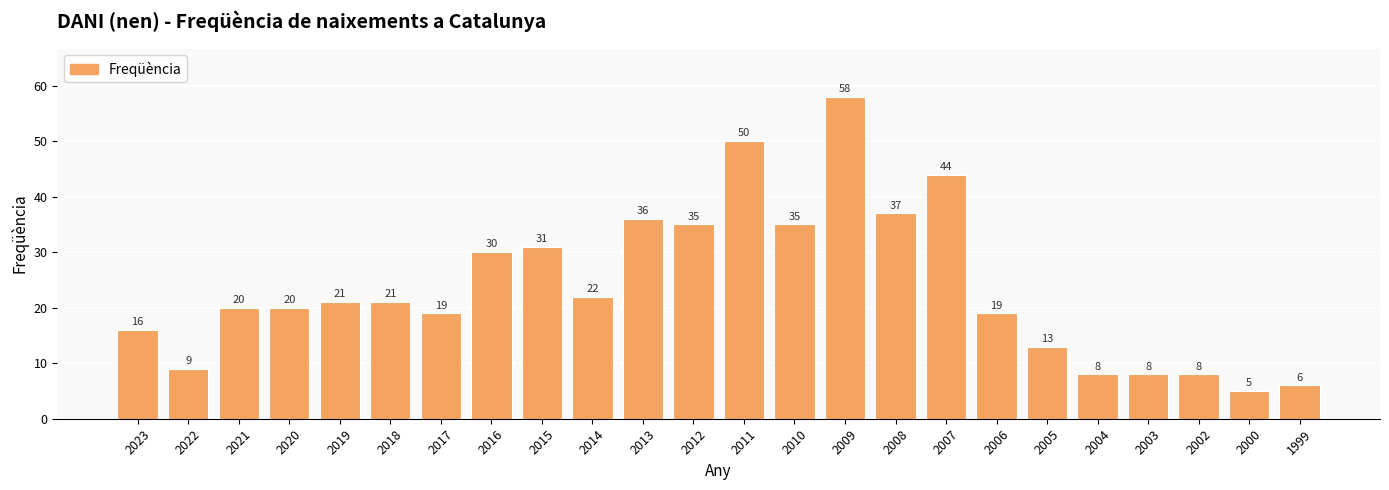

What is the sum of the values at 2020 and 2014?

42